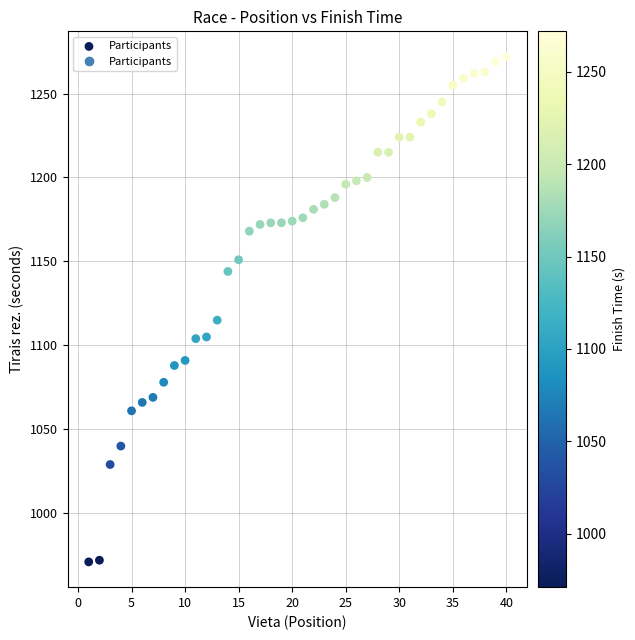

What is the range of X values (max minus min)?

39